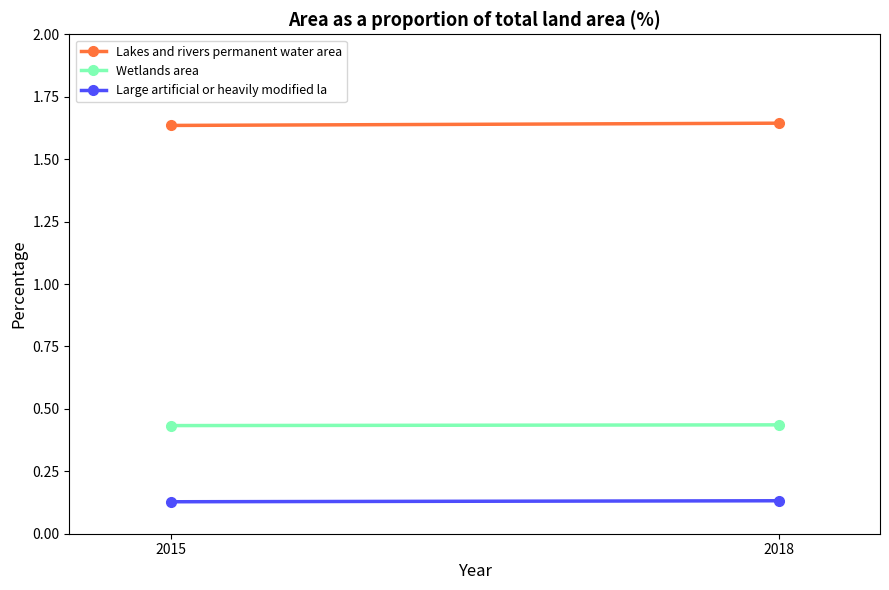

Reading left to right, extract all data points from this chart.

Lakes and rivers permanent water area: 2015=1.6	2018=1.6
Wetlands area: 2015=0.4	2018=0.4
Large artificial or heavily modified la: 2015=0.1	2018=0.1